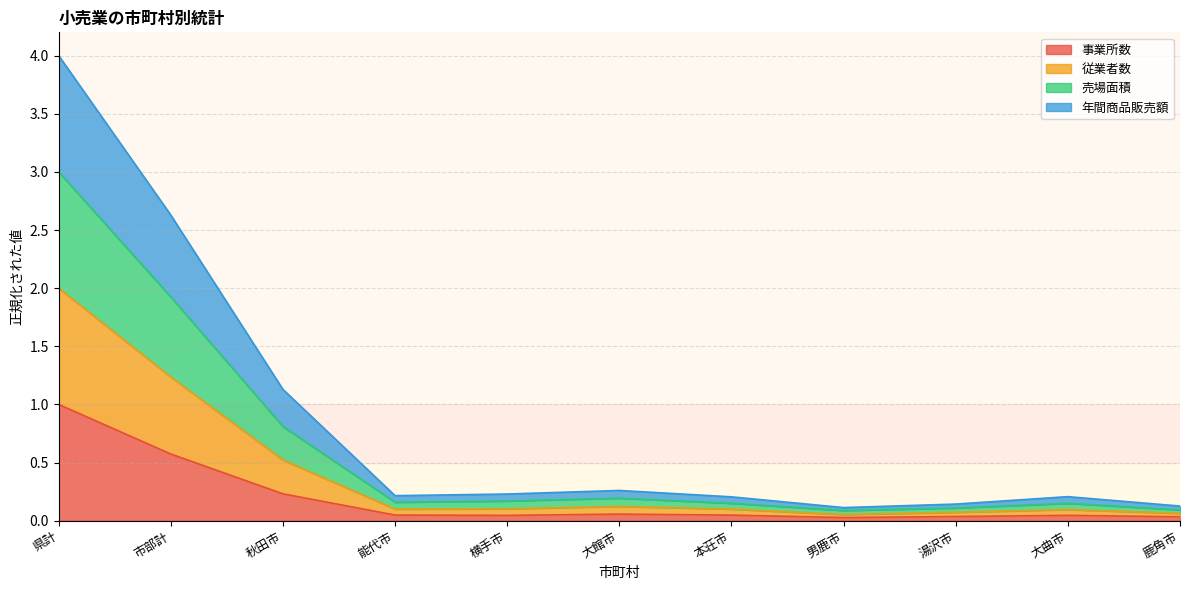

At which category is the sum across all series the highest?

県計